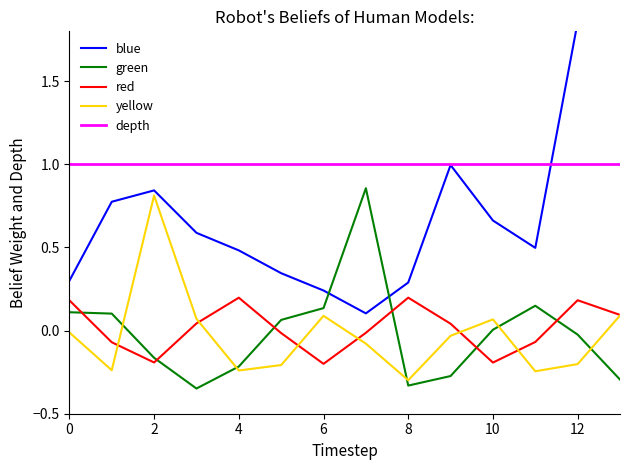

Which series has the largest total across all categories?

depth